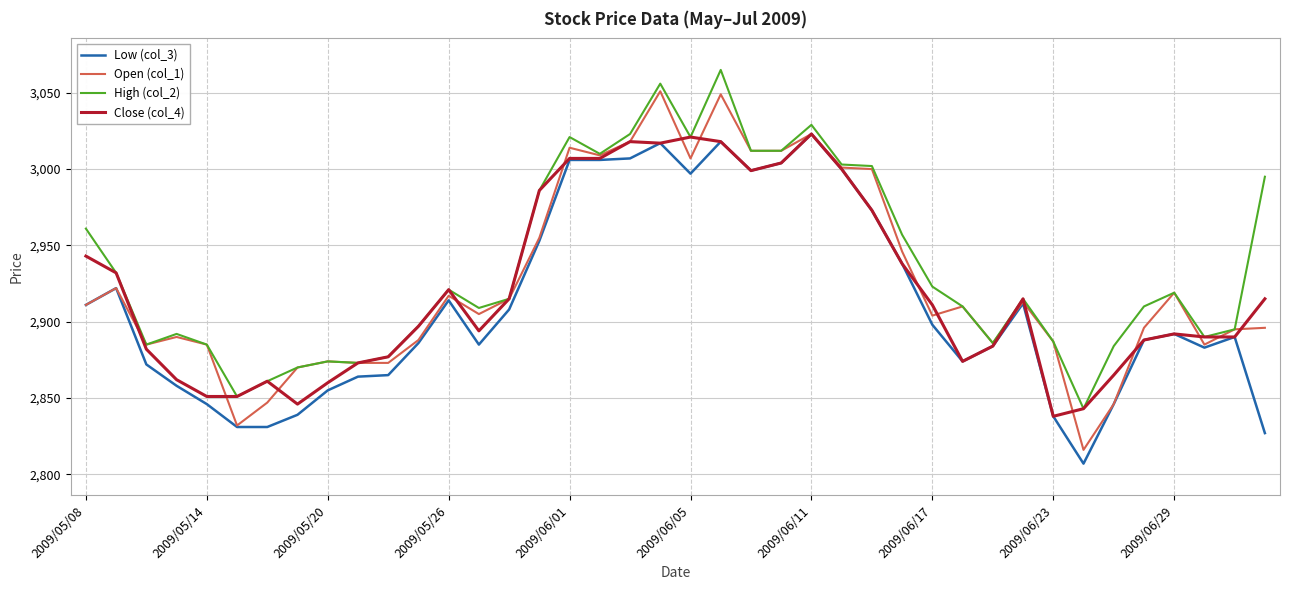

What is the minimum value for High (col_2)?

2843